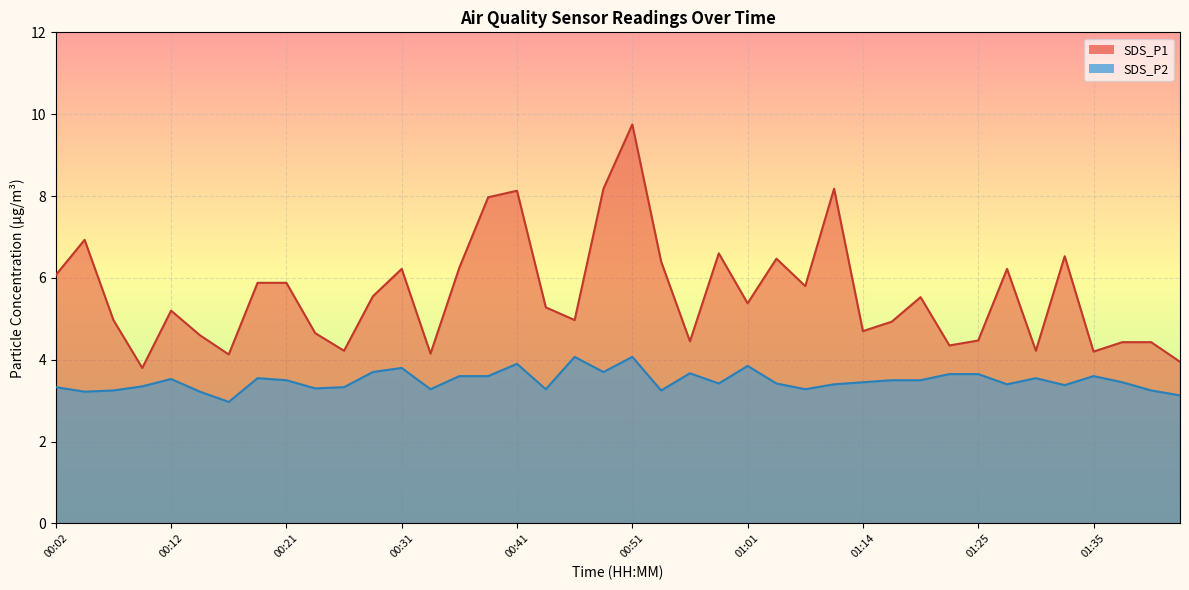

Where does the SDS_P1 series first go above 5?

00:02